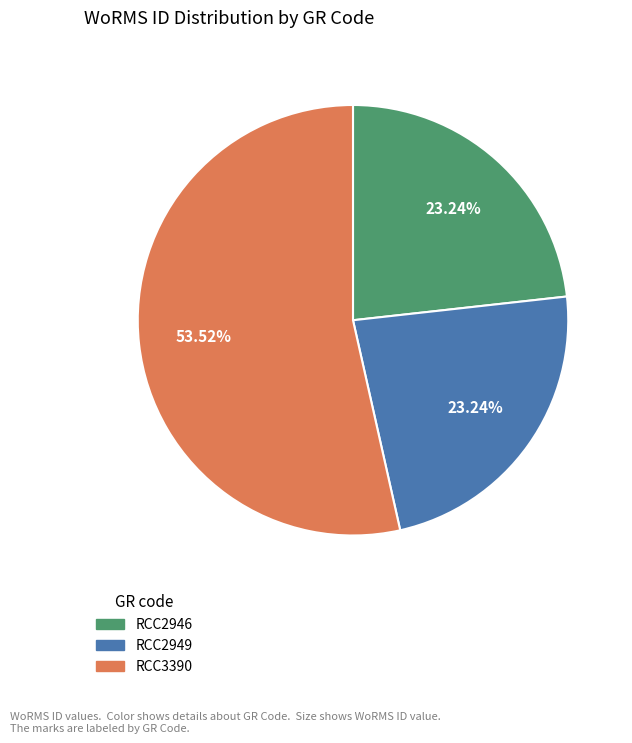

Approximately how many times larger is the value at RCC2946 compared to RCC2949?

1.0